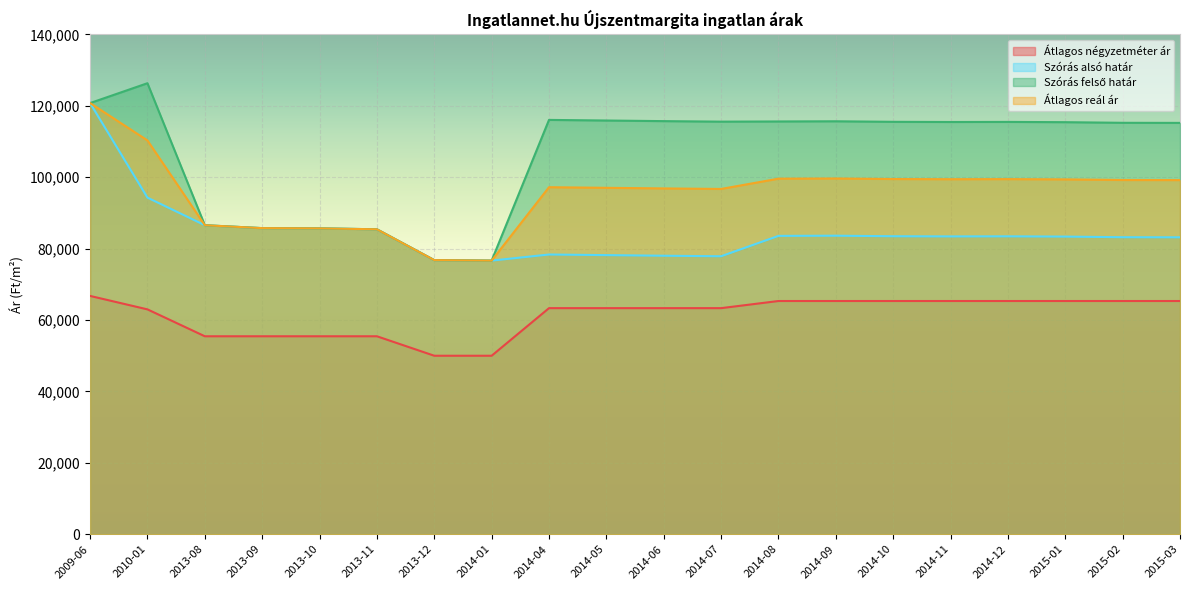

Between 2013-09 and 2014-11, which series saw the biggest shift?

Szórás felső határ